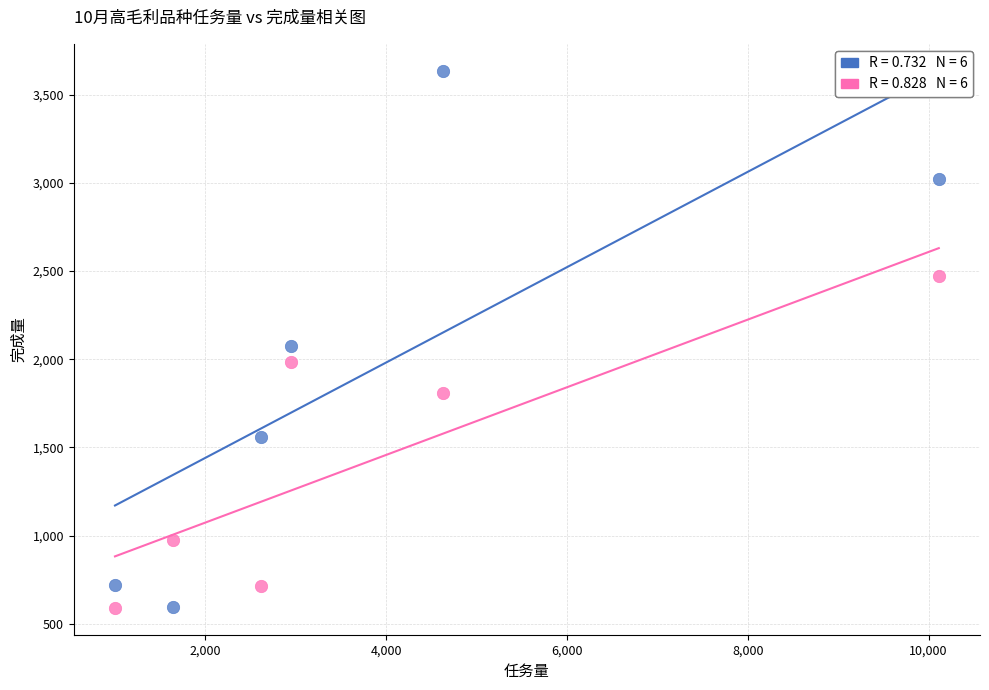

Across all data points, what is the range of Y values (max minus min)?

3047